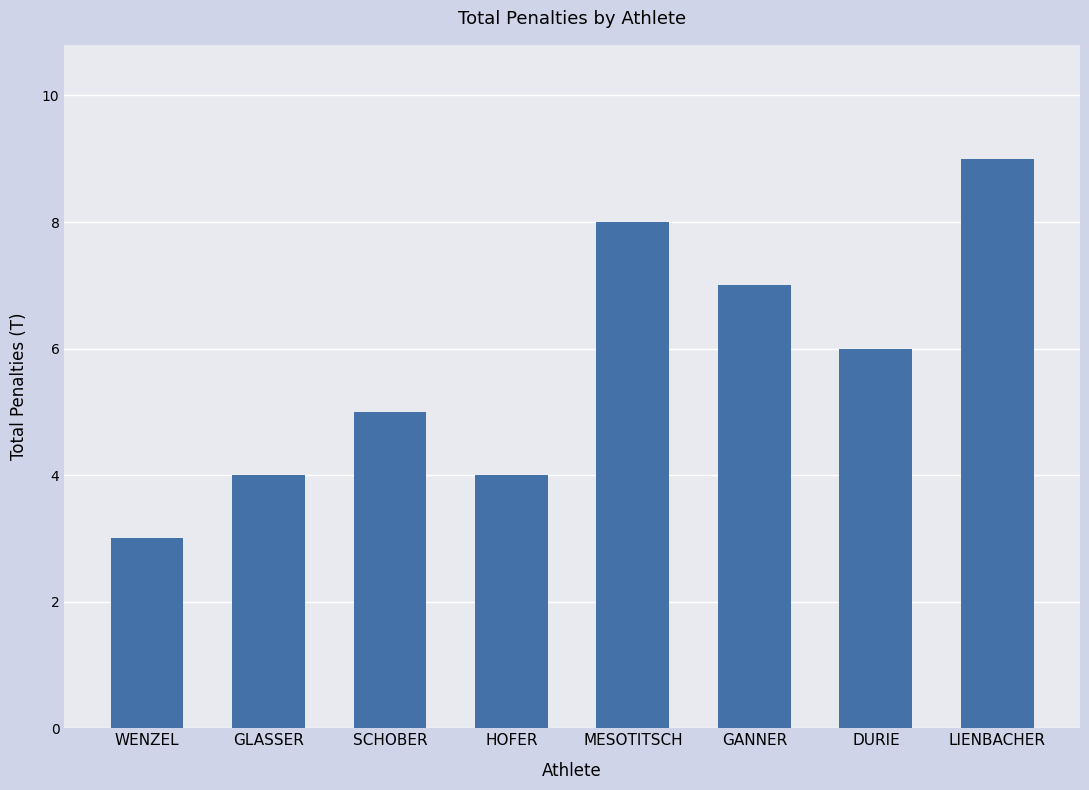

What is the value of the 3rd bar from the left?

5